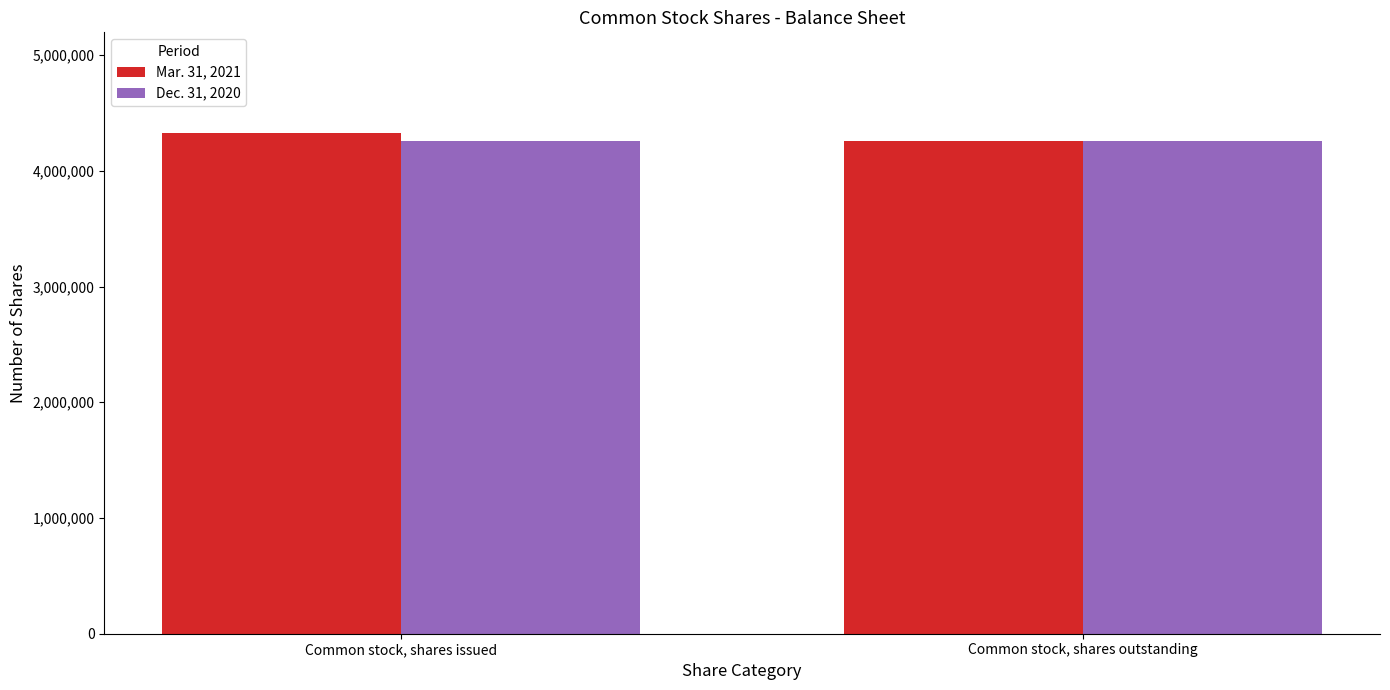

True or false: Dec. 31, 2020 has a value of 1482302 at Common stock, shares issued.

False